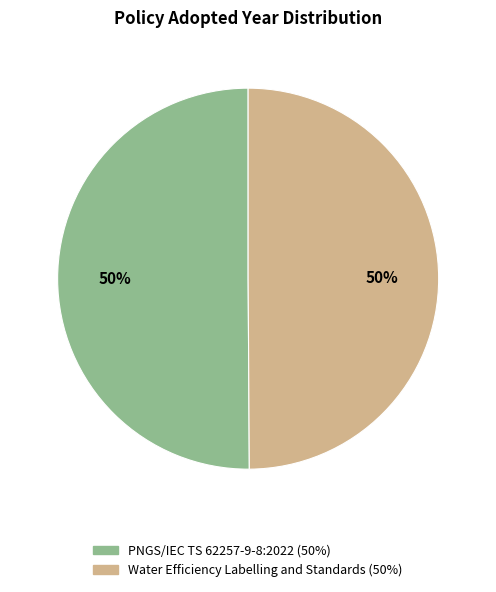

To the nearest percent, what is the combined percentage of PNGS/IEC TS 62257-9-8:2022 and Water Efficiency Labelling and Standards?

100%